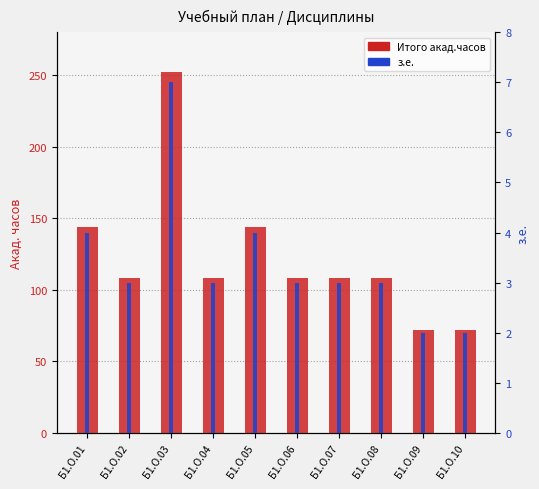

Reading left to right, transcribe all the data shown in this chart.

Итого акад.часов: Б1.О.01=144	Б1.О.02=108	Б1.О.03=252	Б1.О.04=108	Б1.О.05=144	Б1.О.06=108	Б1.О.07=108	Б1.О.08=108	Б1.О.09=72	Б1.О.10=72
з.е.: Б1.О.01=4	Б1.О.02=3	Б1.О.03=7	Б1.О.04=3	Б1.О.05=4	Б1.О.06=3	Б1.О.07=3	Б1.О.08=3	Б1.О.09=2	Б1.О.10=2